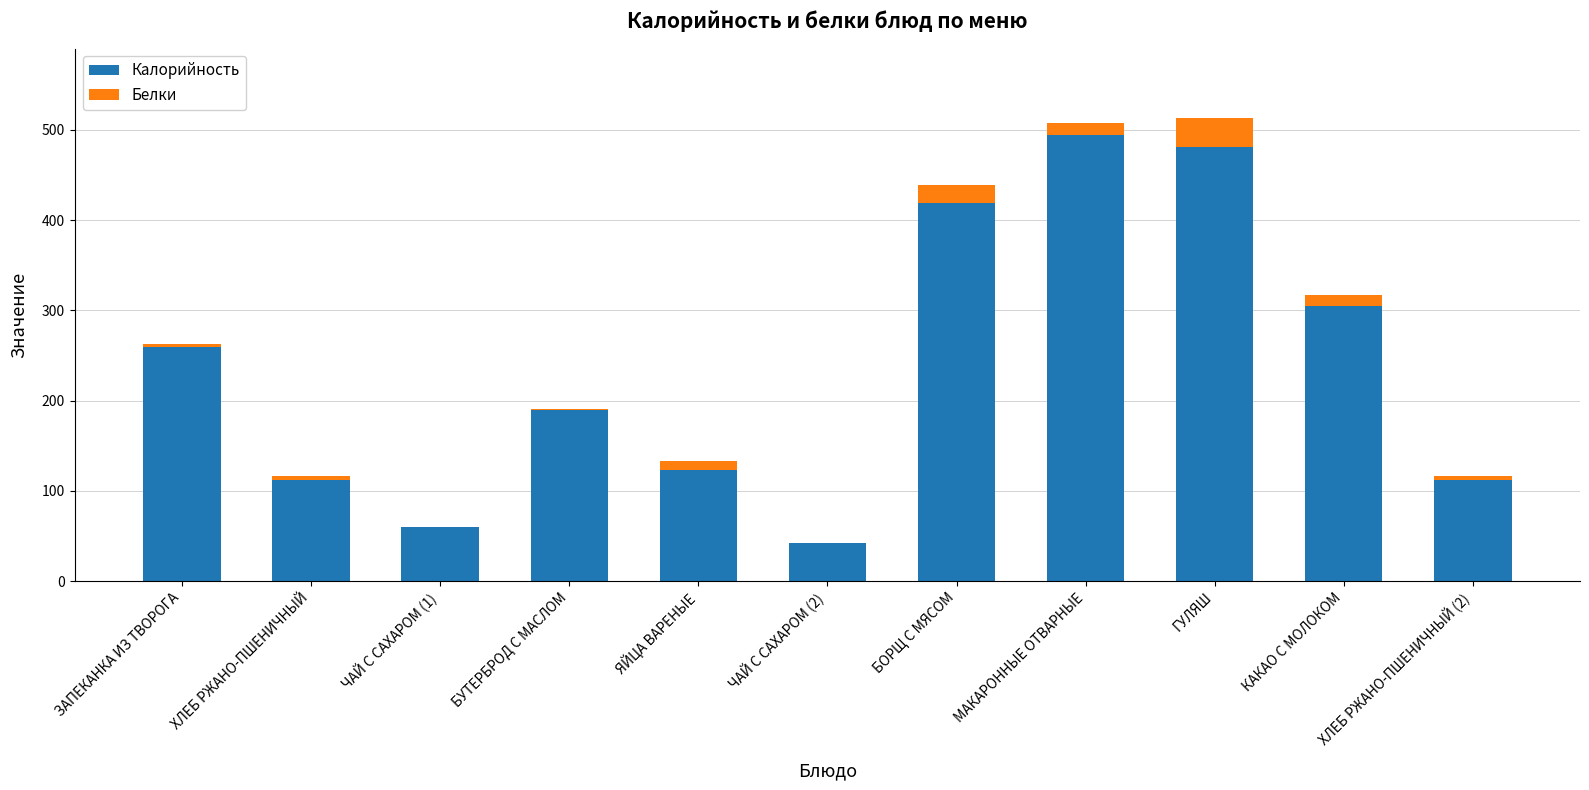

The value of Калорийность at ЧАЙ С САХАРОМ (1) is 60. True or false?

True